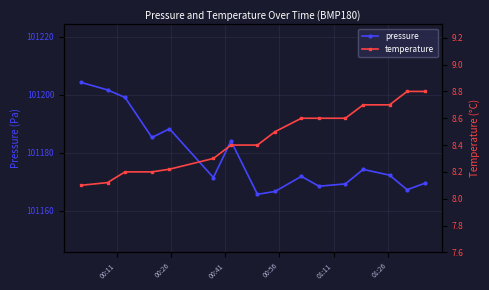

How many interior local valleys does the pressure series have?

5